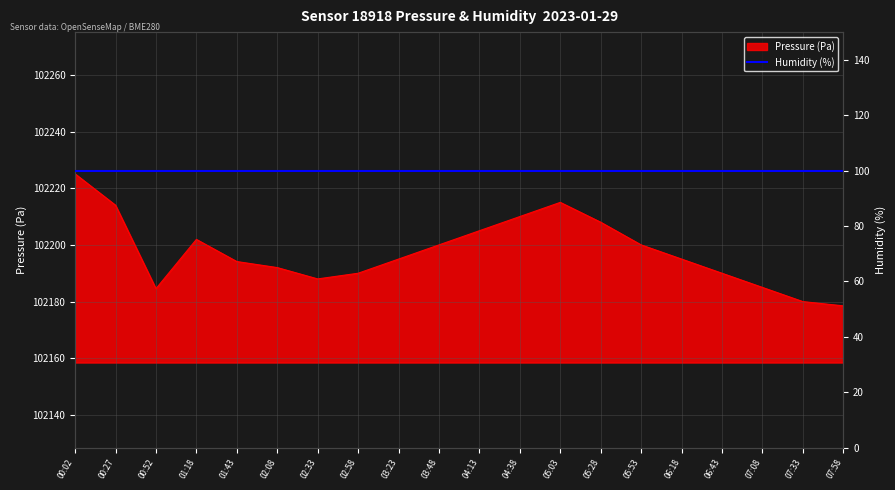

The value at 06:43 is 102190.0. True or false?

True